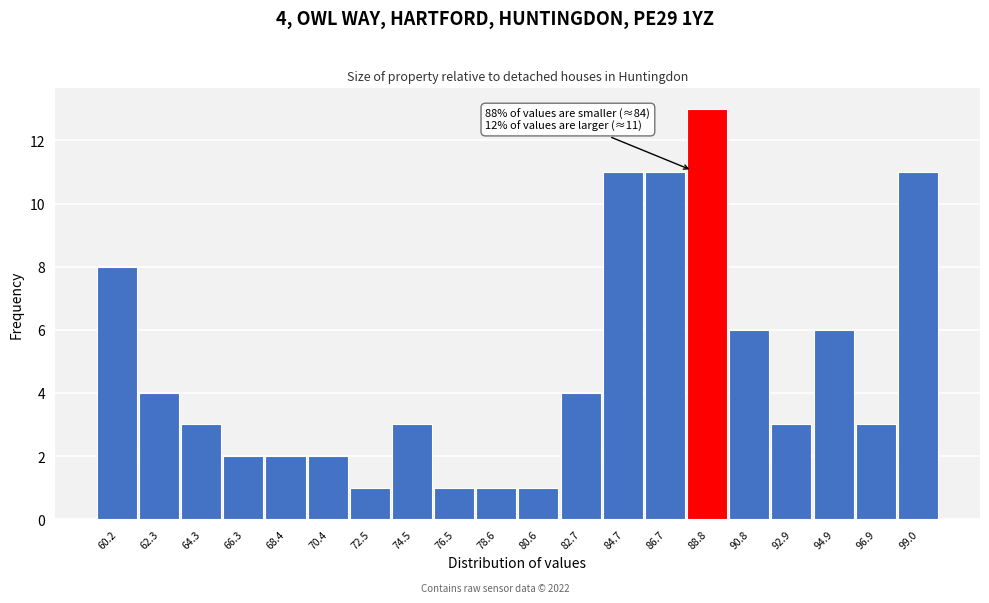

Over which range of the x-axis is the bar tallest?

88.0 to 90.0